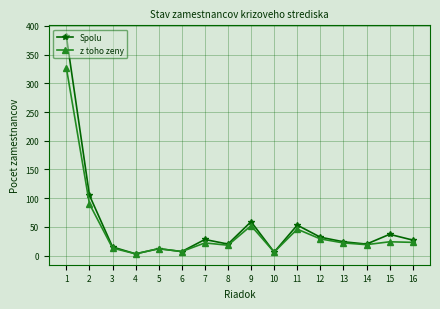

What is the highest value of the Spolu series?

382